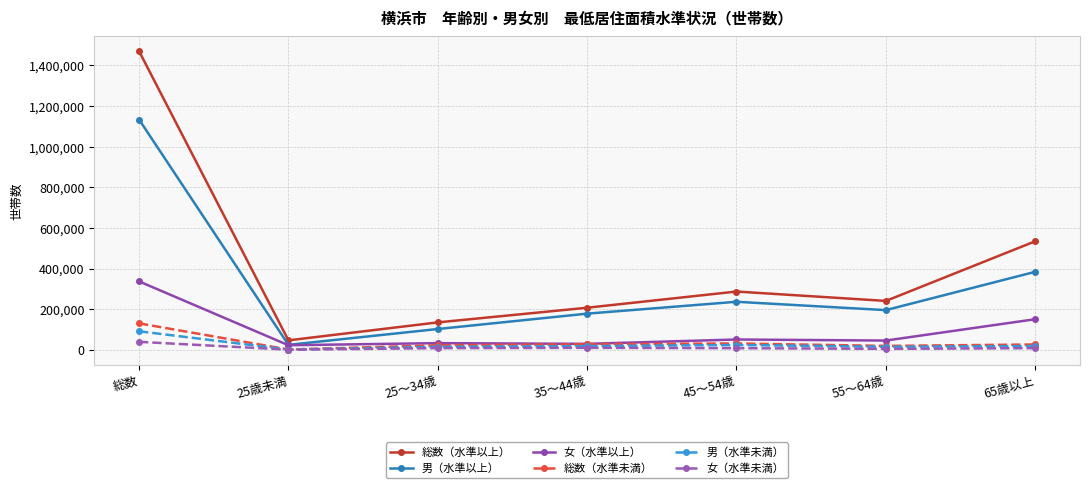

What position from the left is 総数?

1